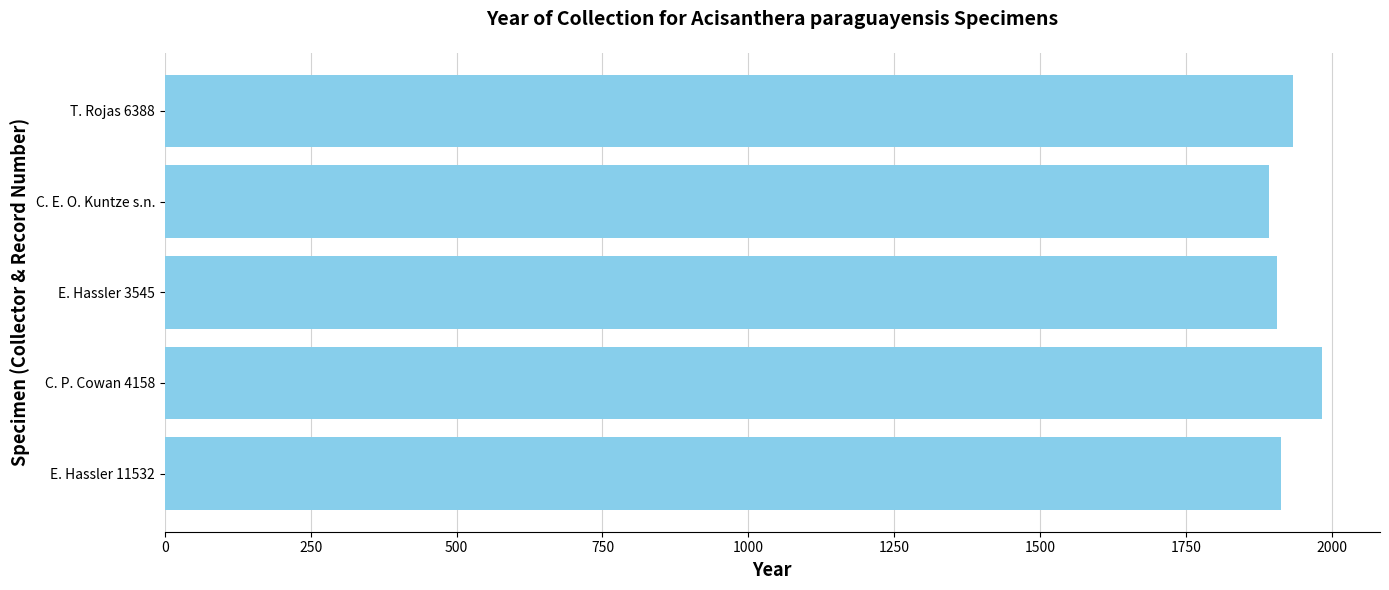

What is the sum of all values?

9626